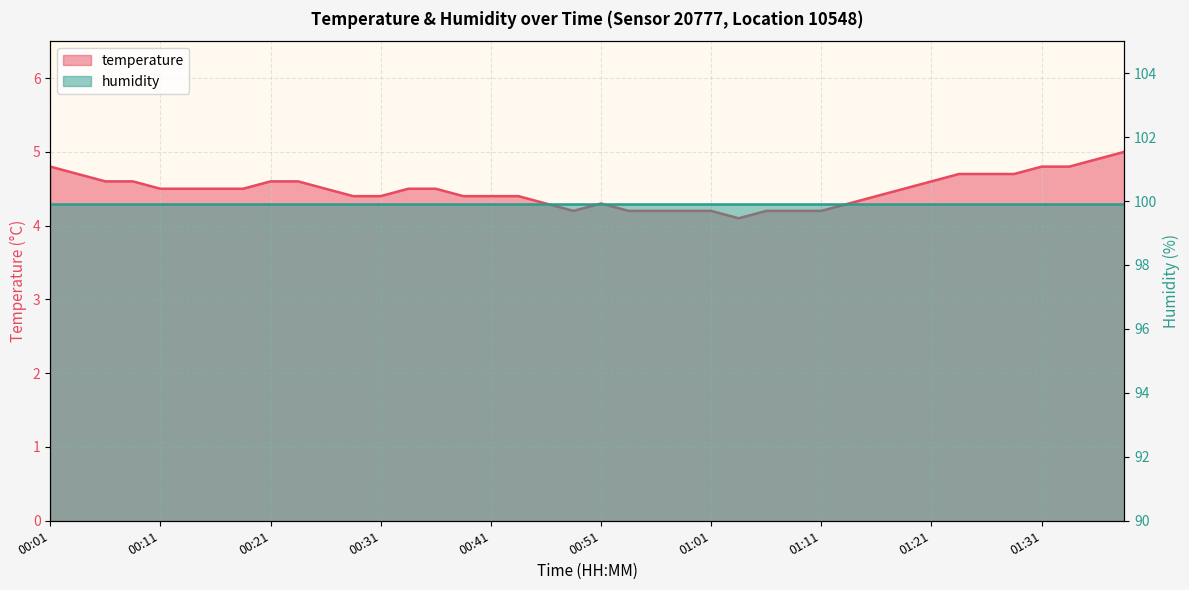

What is the smallest value displayed?

4.1